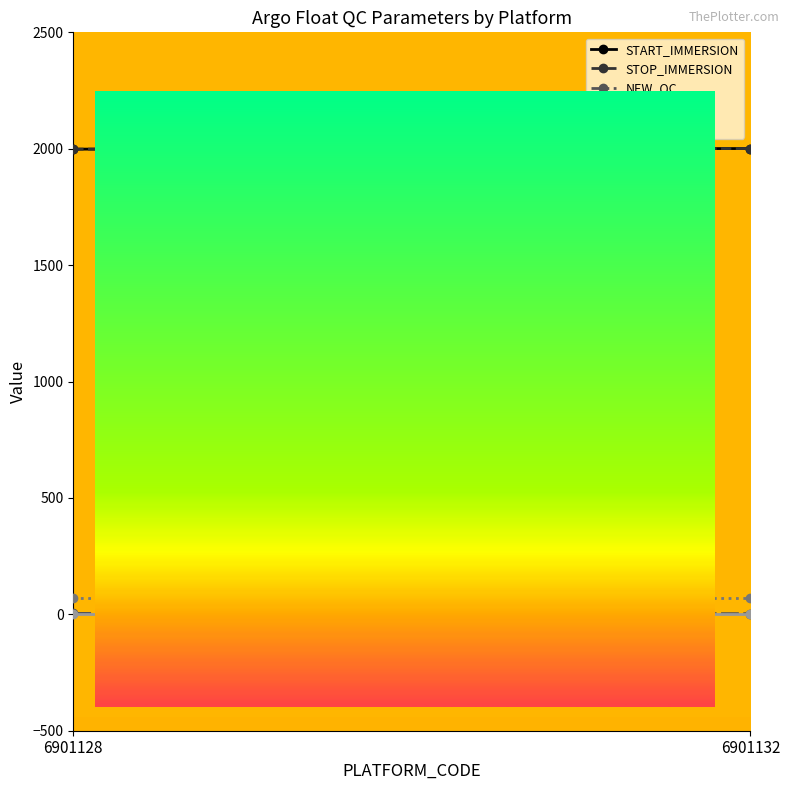

Is the value of OLD_QC at 6901132 greater than the value of STOP_IMMERSION at 6901128?

No